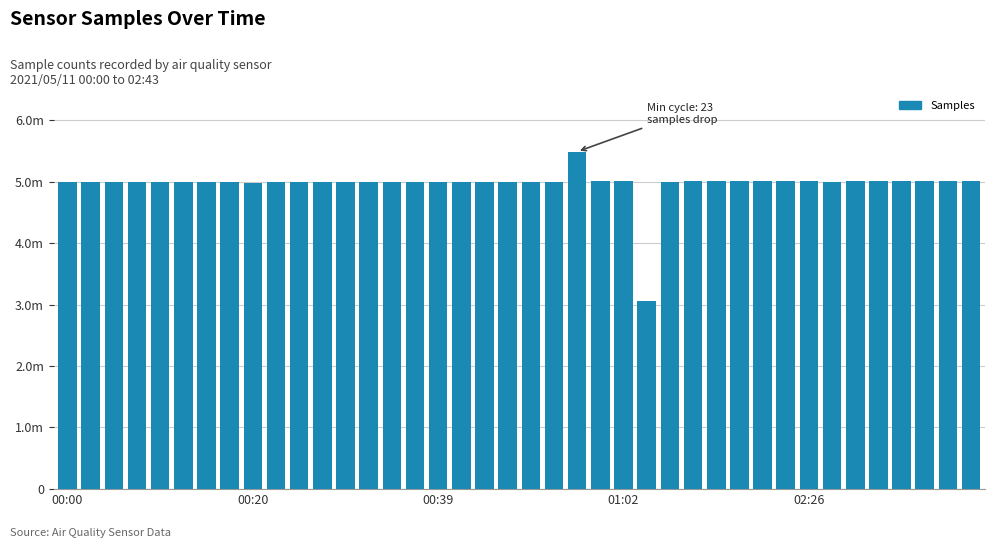

What is the label of the 40th bar from the right?

00:00